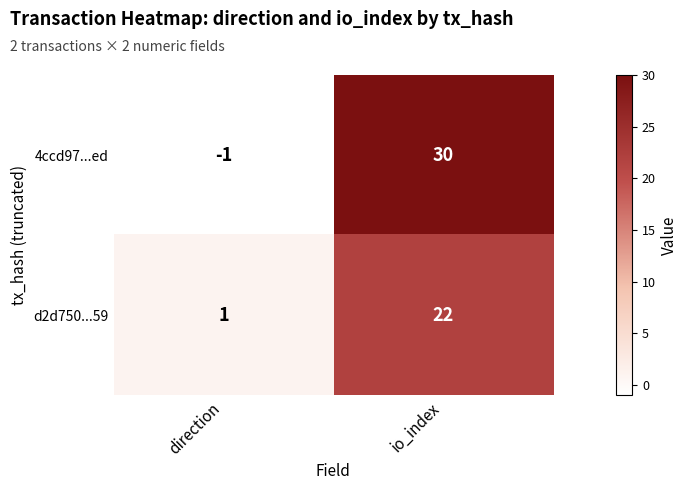

List the series in order of their overall mean, highest first.

4ccd97...ed, d2d750...59